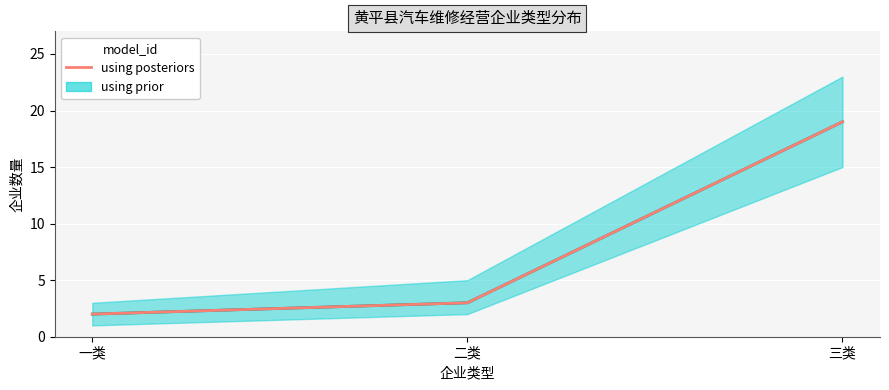

Reading left to right, what are all the values shown in this chart?

using prior: 一类=2	二类=3	三类=19
using posteriors: 一类=2	二类=3	三类=19